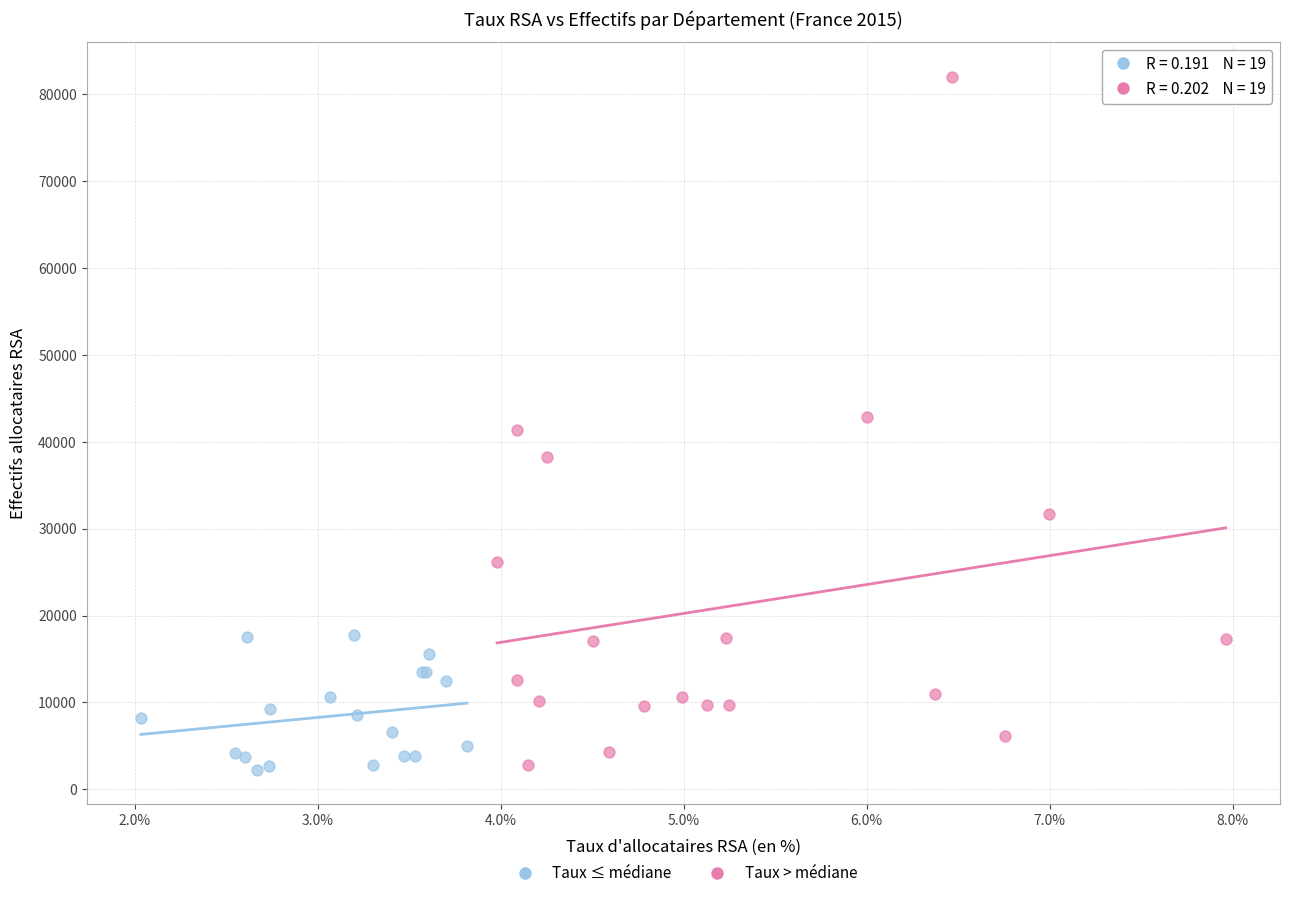

What are all the series names shown in the legend?

Taux ≤ médiane, Taux > médiane